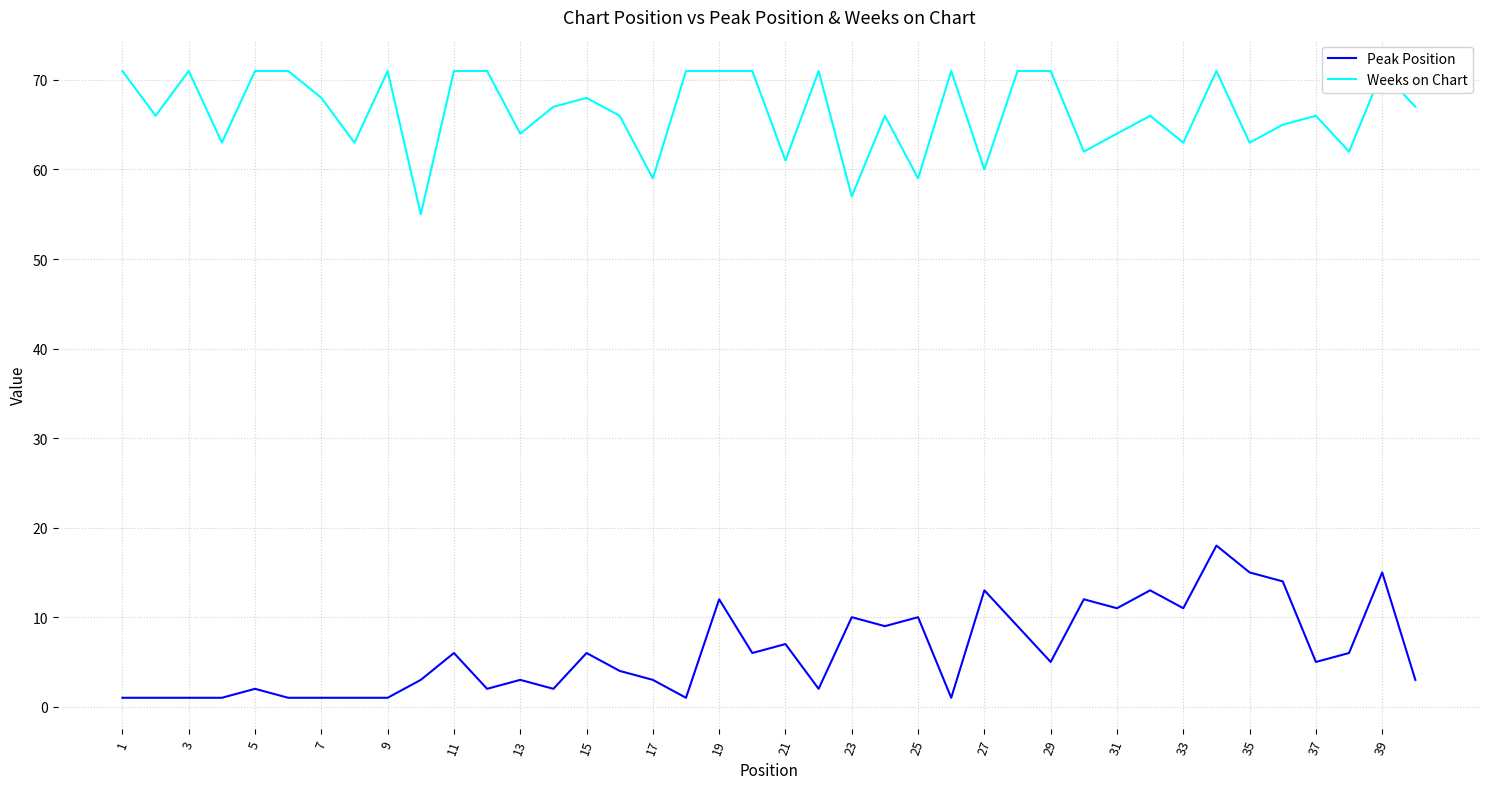

True or false: Peak Position and Weeks on Chart cross at least once.

False